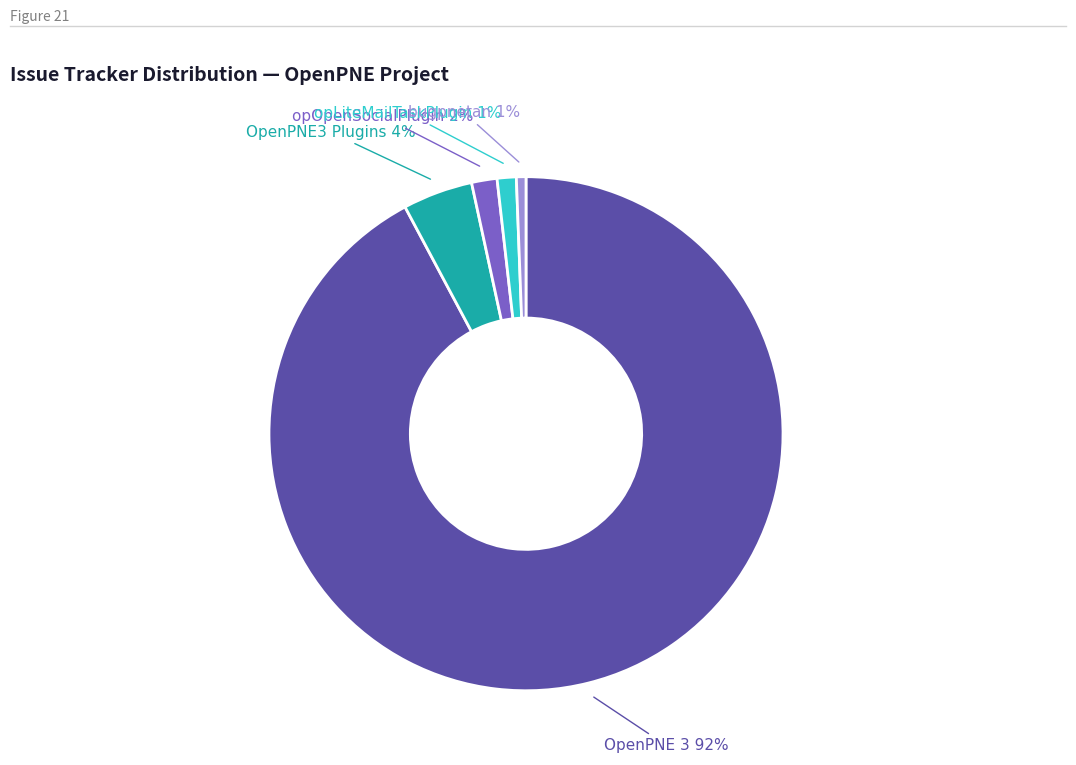

Is there any slice that represents more than half of the pie?

Yes